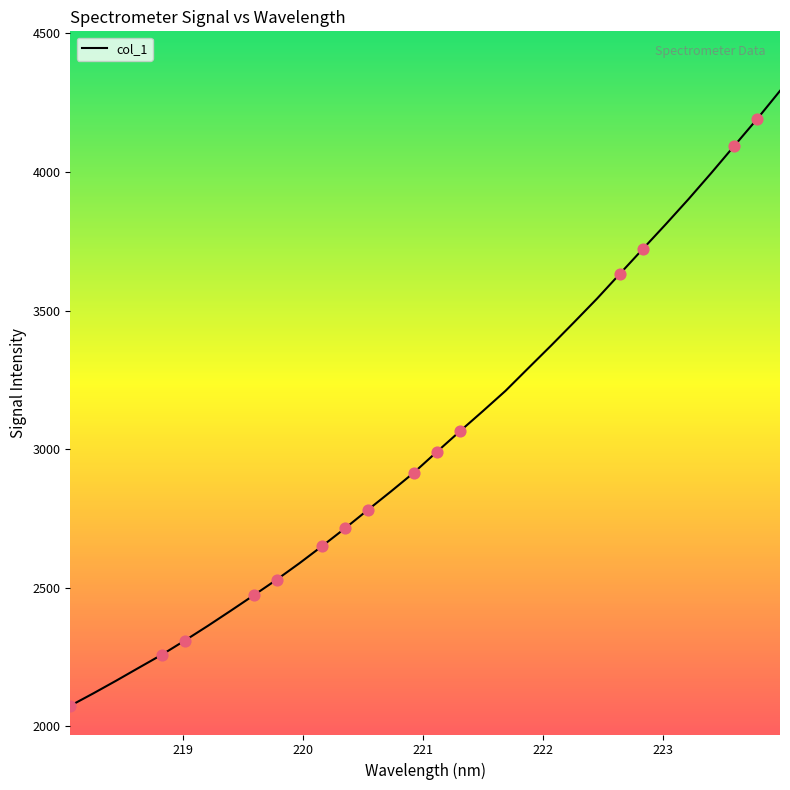

What is the minimum value shown in the chart?

2074.3